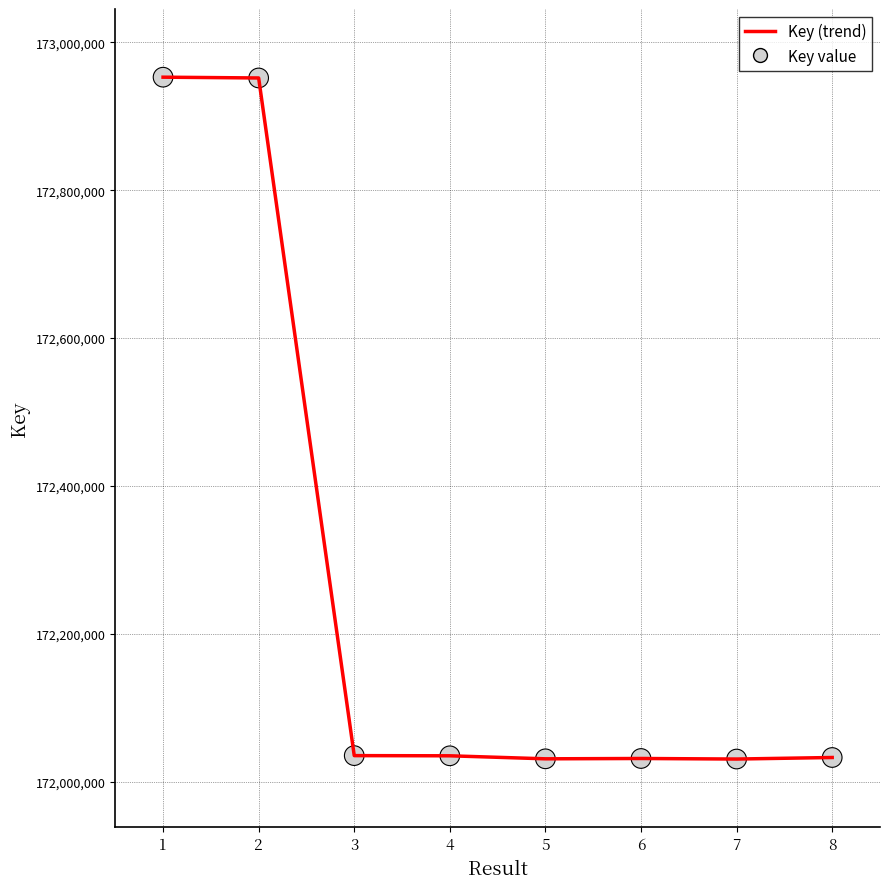

What is the average value?

172262631